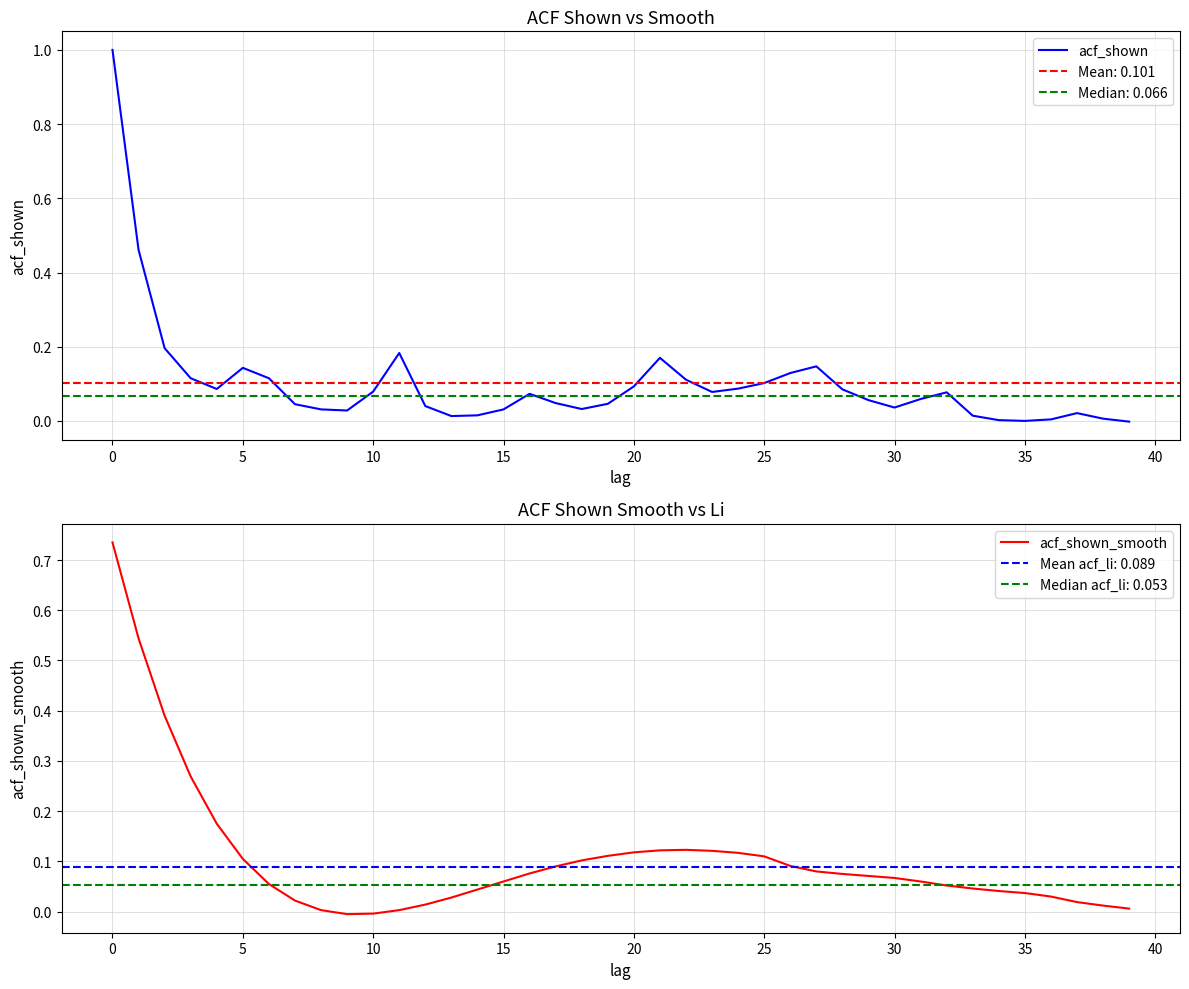

How many values in acf_shown are above zero?

38